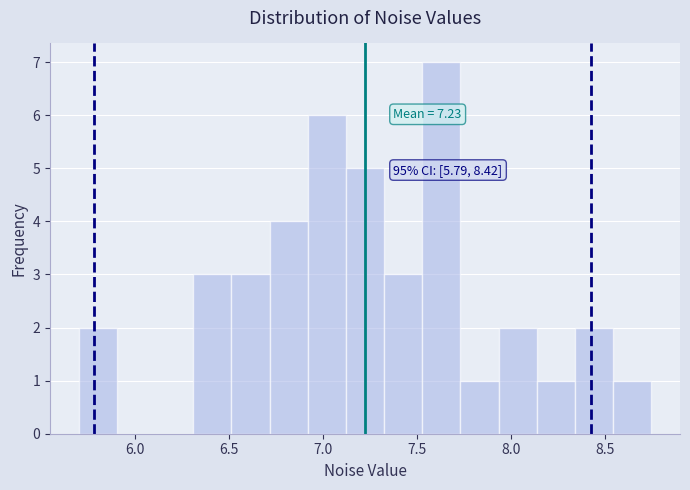

Over which range of the x-axis is the bar tallest?

7.55 to 7.75